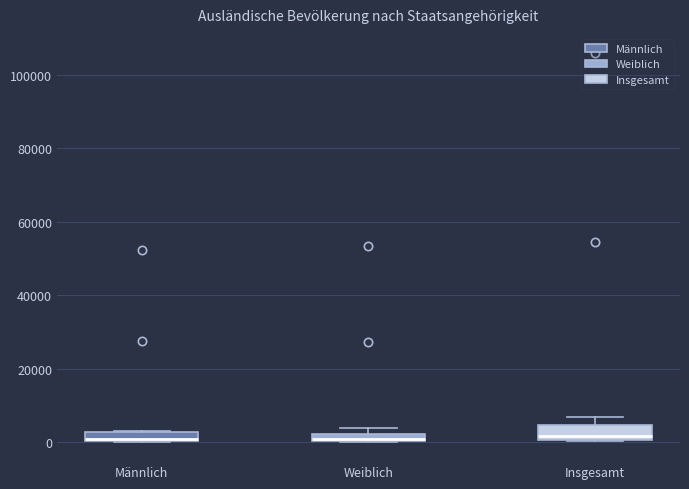

Where is the lower edge of the box for Männlich on the y-axis? The values are not printed on the chart, so give them approximately, as read against the axis.

0